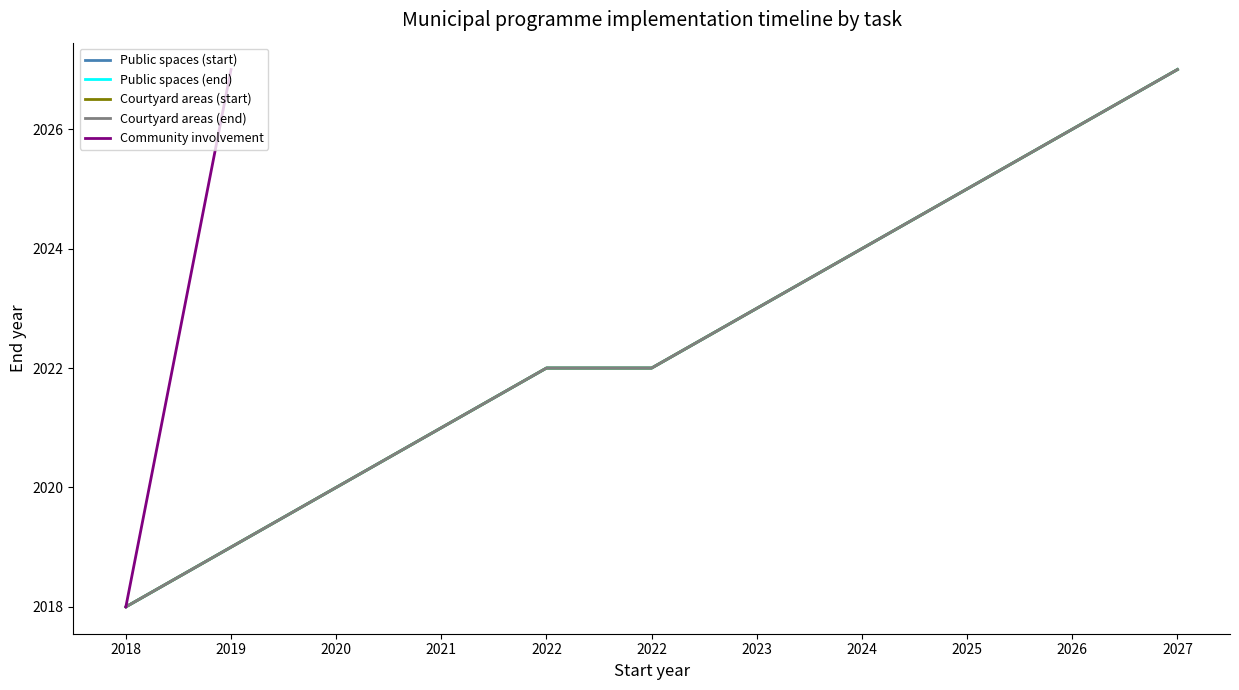

The value of Courtyard areas (end) at 2025 is 3351. True or false?

False